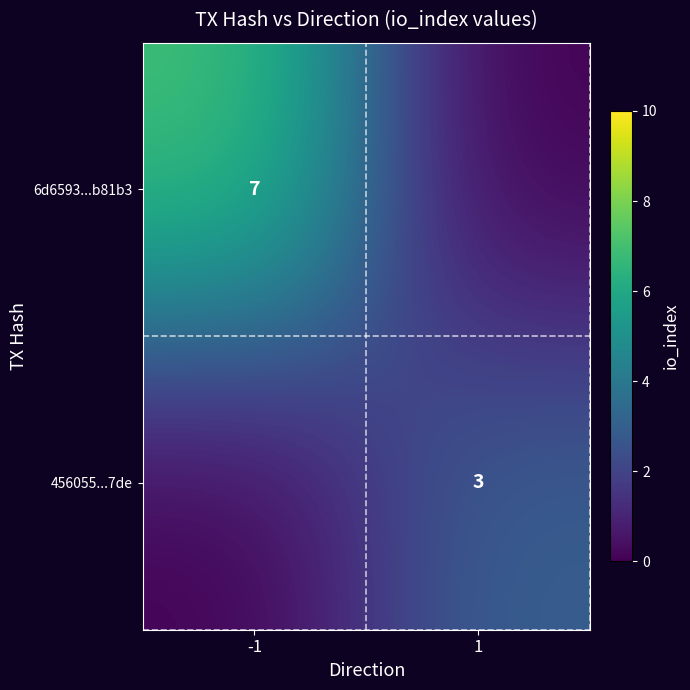

The value of 6d6593...b81b3 at -1 is 12. True or false?

False